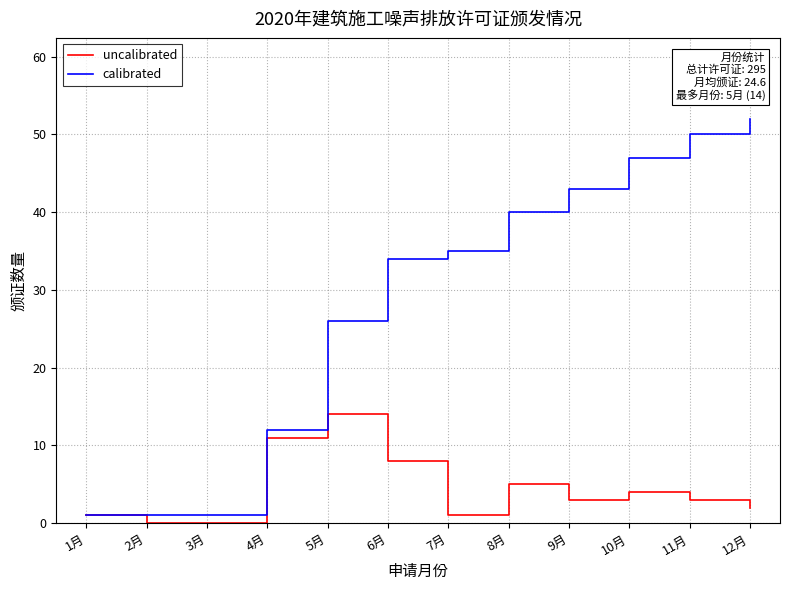

What is the sum of all uncalibrated values?

52